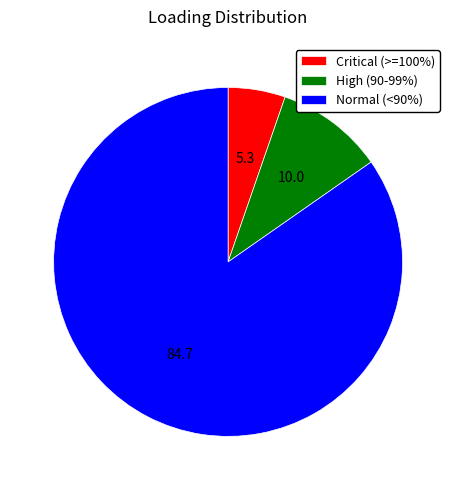

Combined, do Normal (<90%) and Critical (>=100%) account for over 50%?

Yes